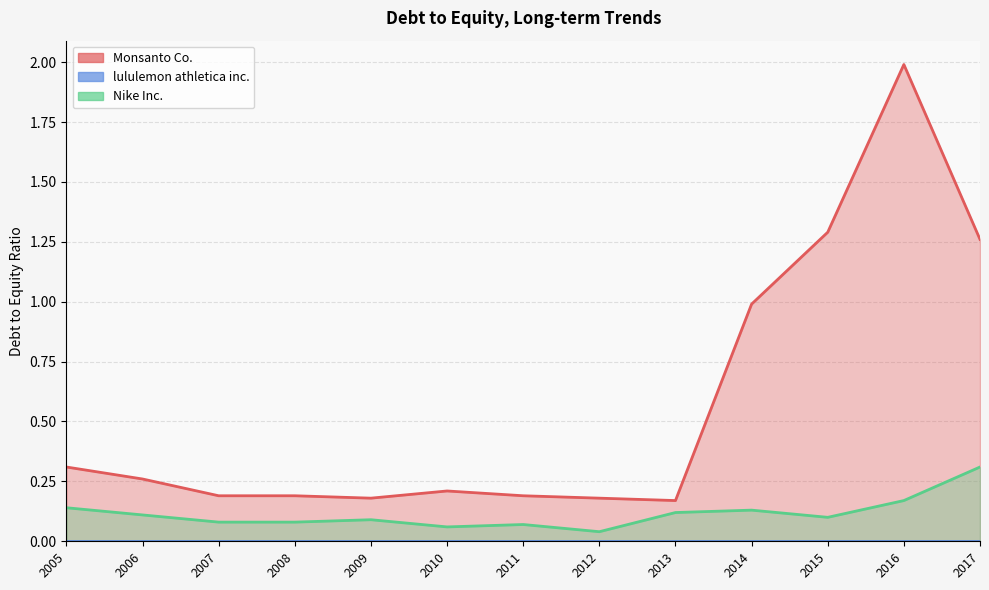

At which category is the sum across all series the highest?

2016